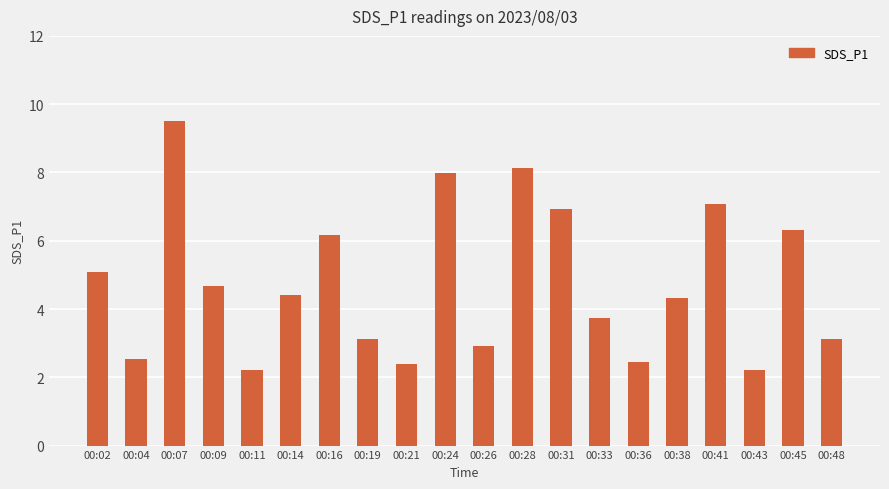

The chart shows a value of 3.1 at 00:19. True or false?

True